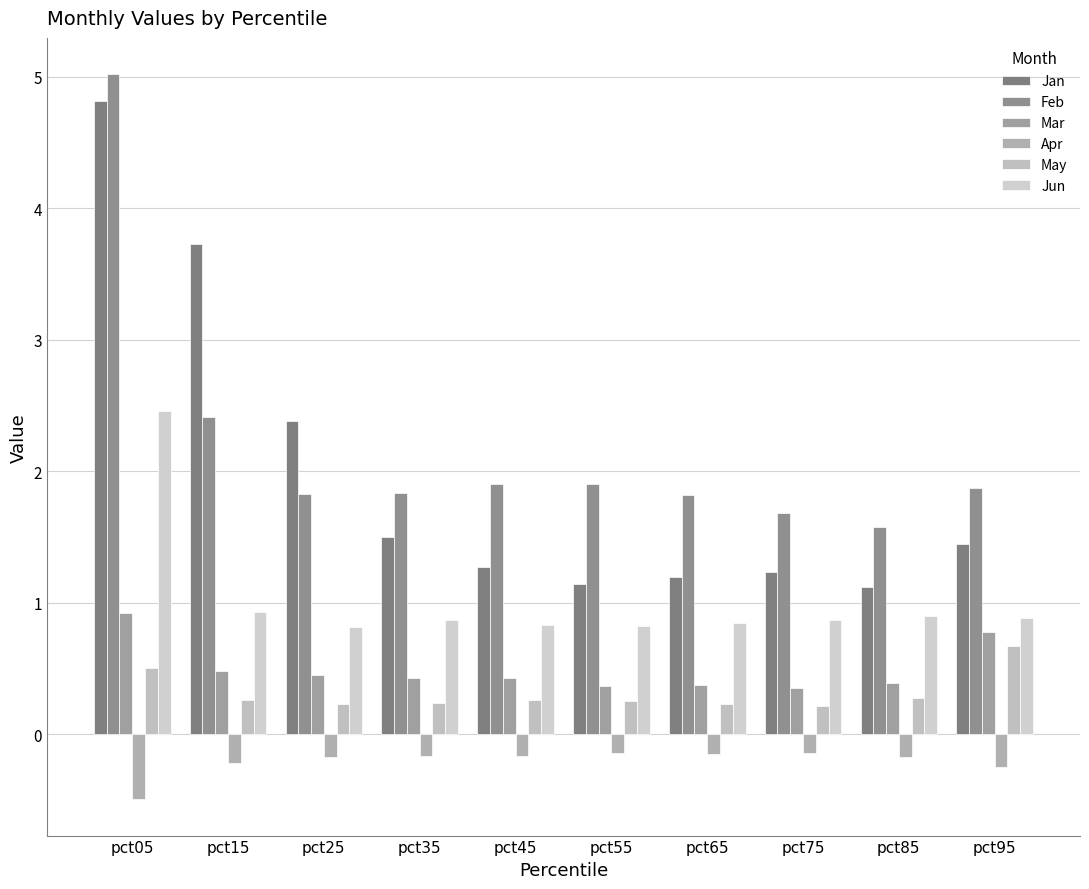

The May series shows 0.2 at pct65. True or false?

True